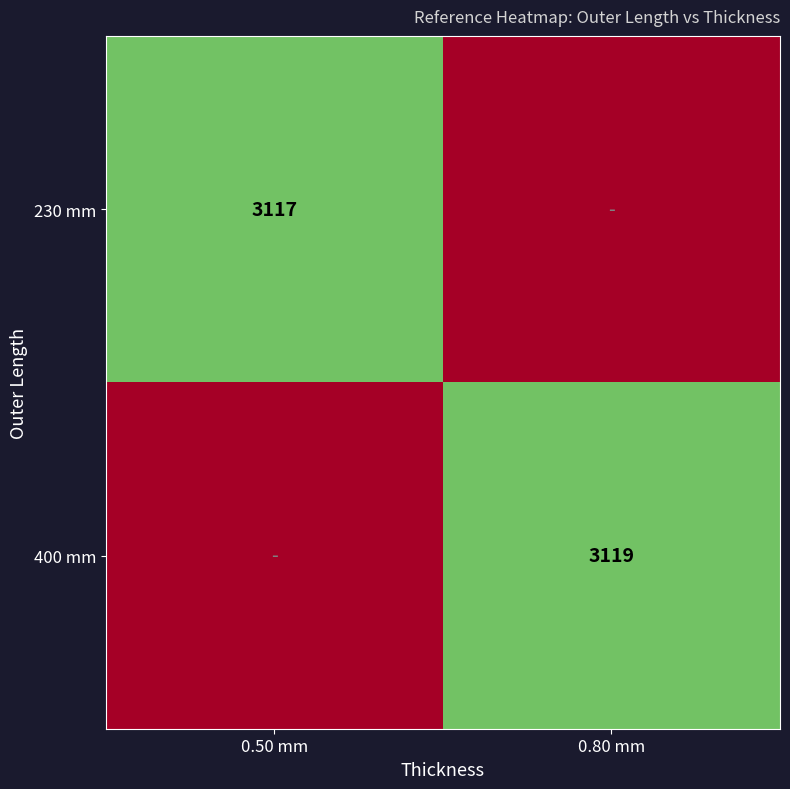

At which category is the sum across all series the highest?

0.80 mm